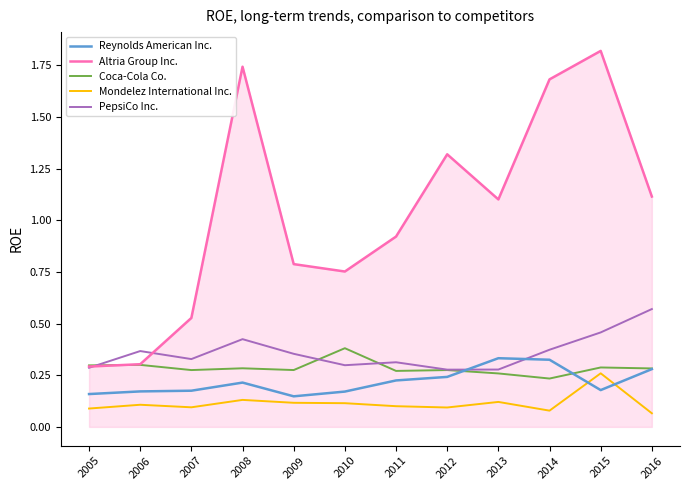

How many lines are shown in the chart?

5